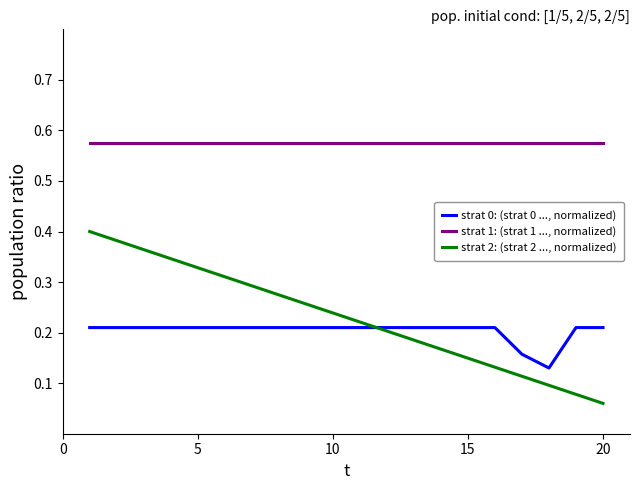

Which series has the largest range (max minus min)?

strat 2: (strat 2 ..., normalized)